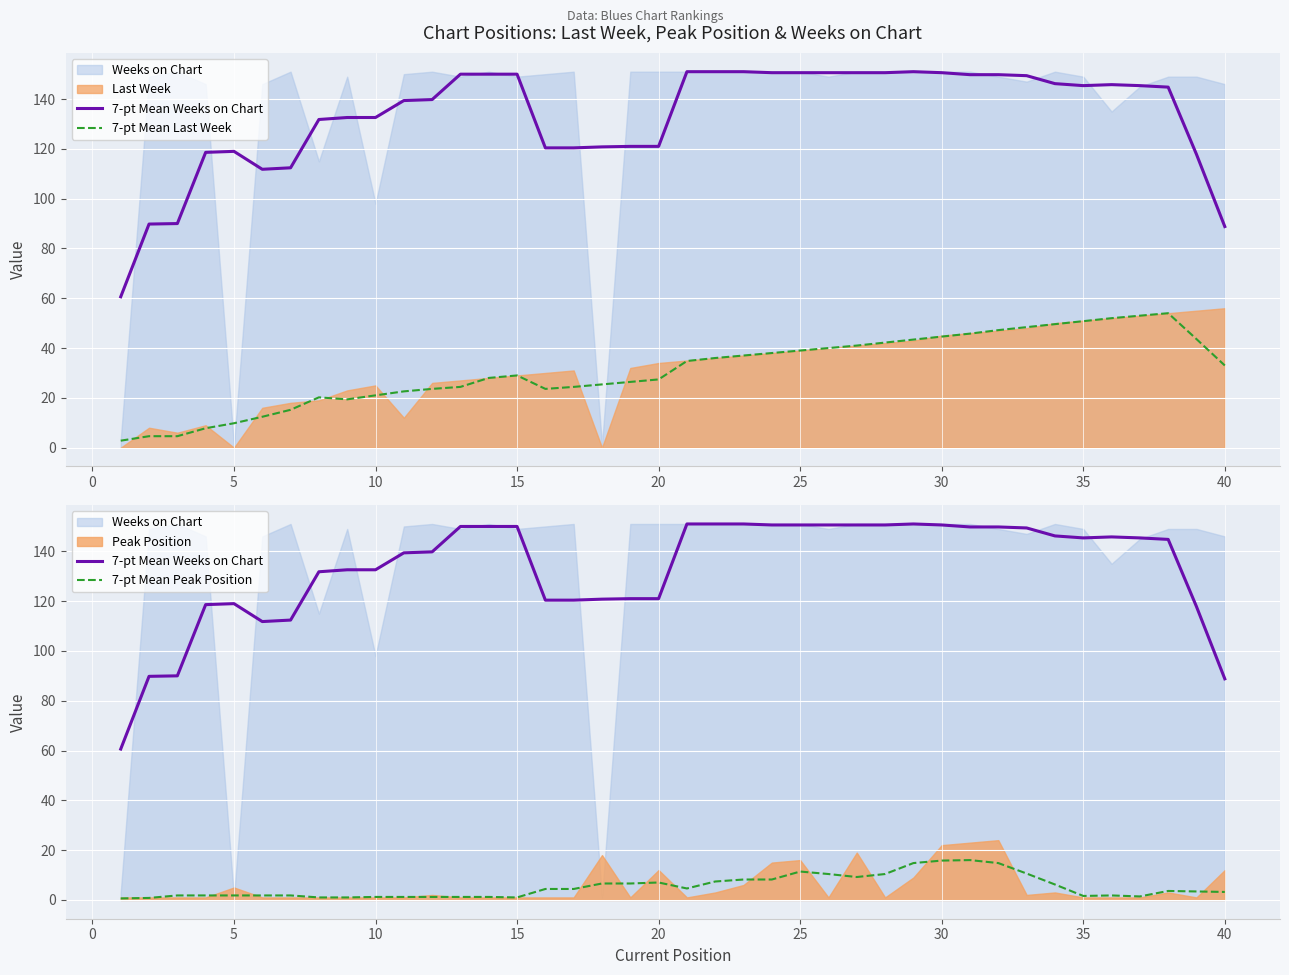

At which label does 7-pt Mean Peak Position reach its peak?

30